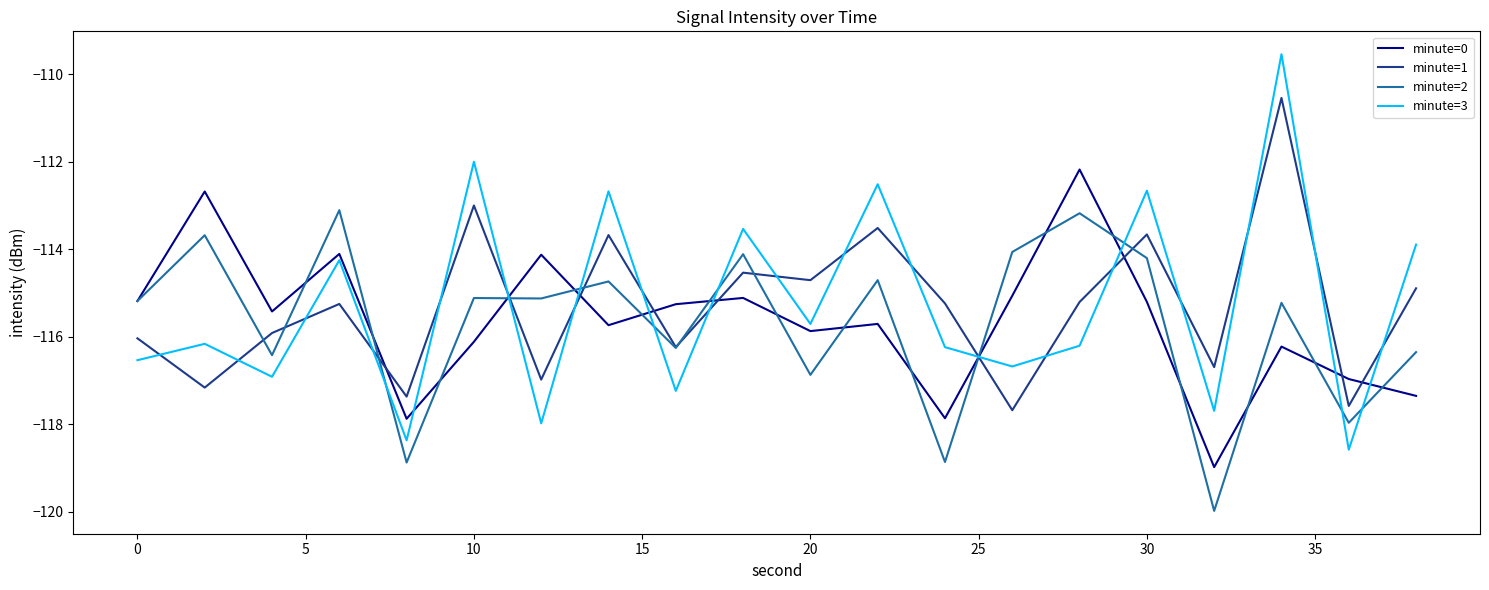

True or false: minute=3 has more than 0 points higher than both neighbors.

True